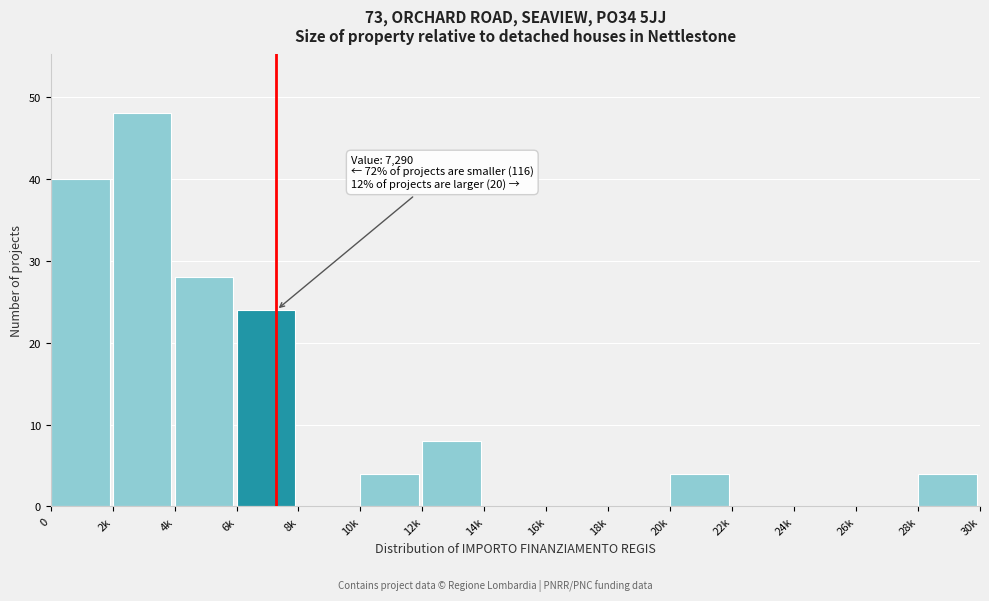

Reading left to right, what are all the values shown in this chart?

0=40	2k=48	4k=28	6k=24	8k=0	10k=4	12k=8	14k=0	16k=0	18k=0	20k=4	22k=0	24k=0	26k=0	28k=4